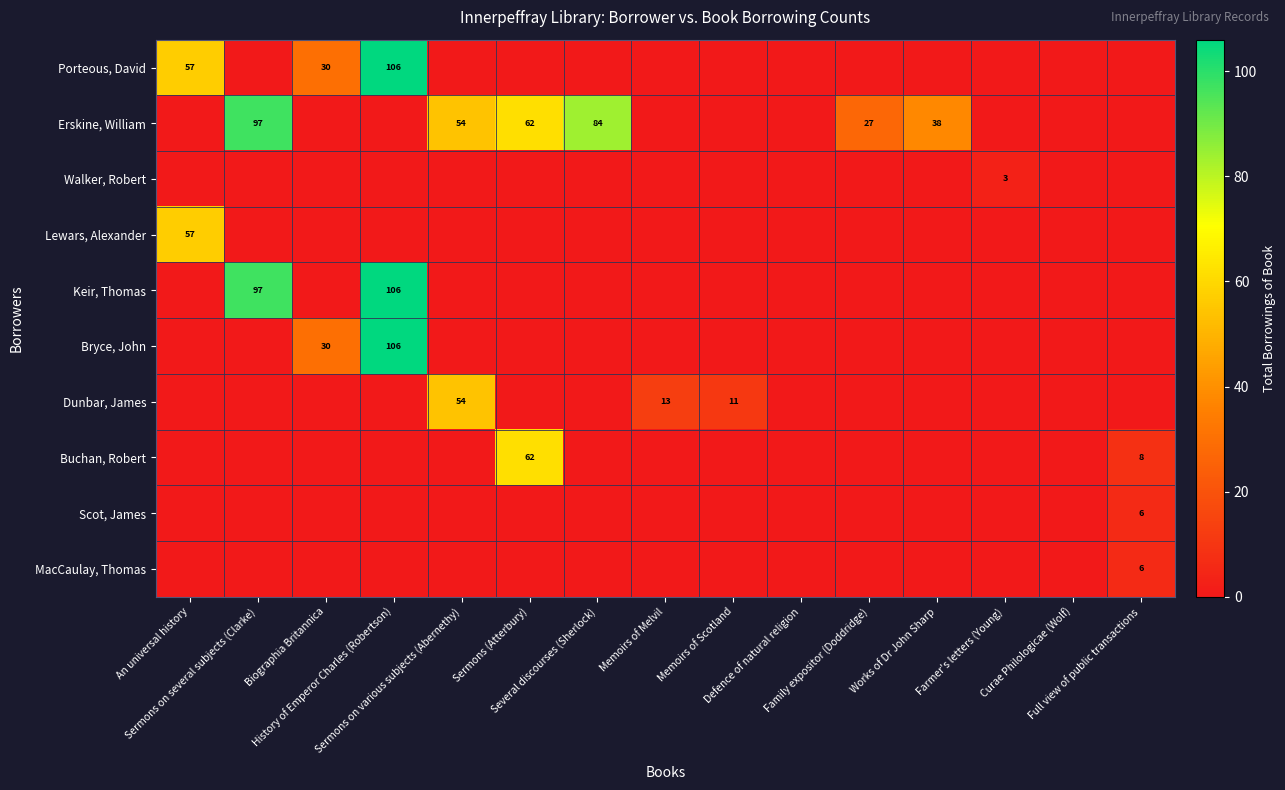

What is the spread (max minus min) of values at History of Emperor Charles (Robertson)?

106